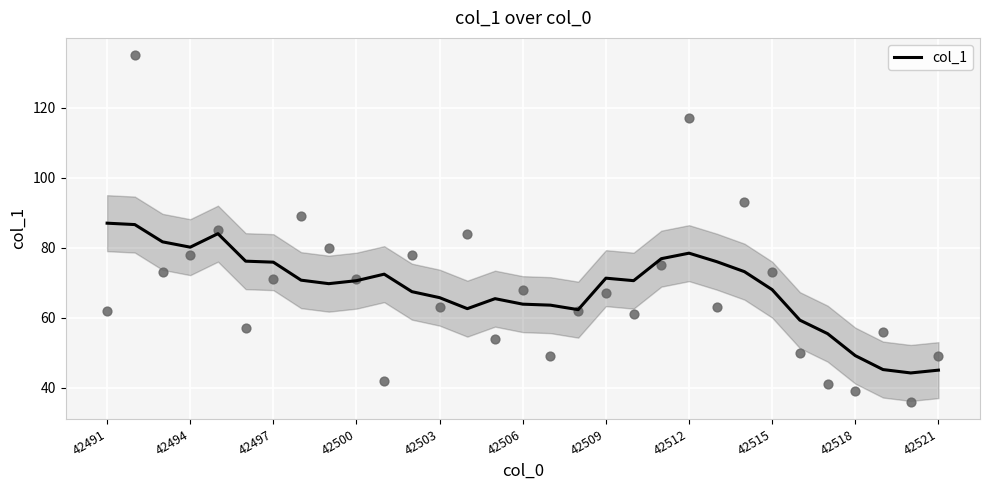

What is the minimum value for col_1?

44.2